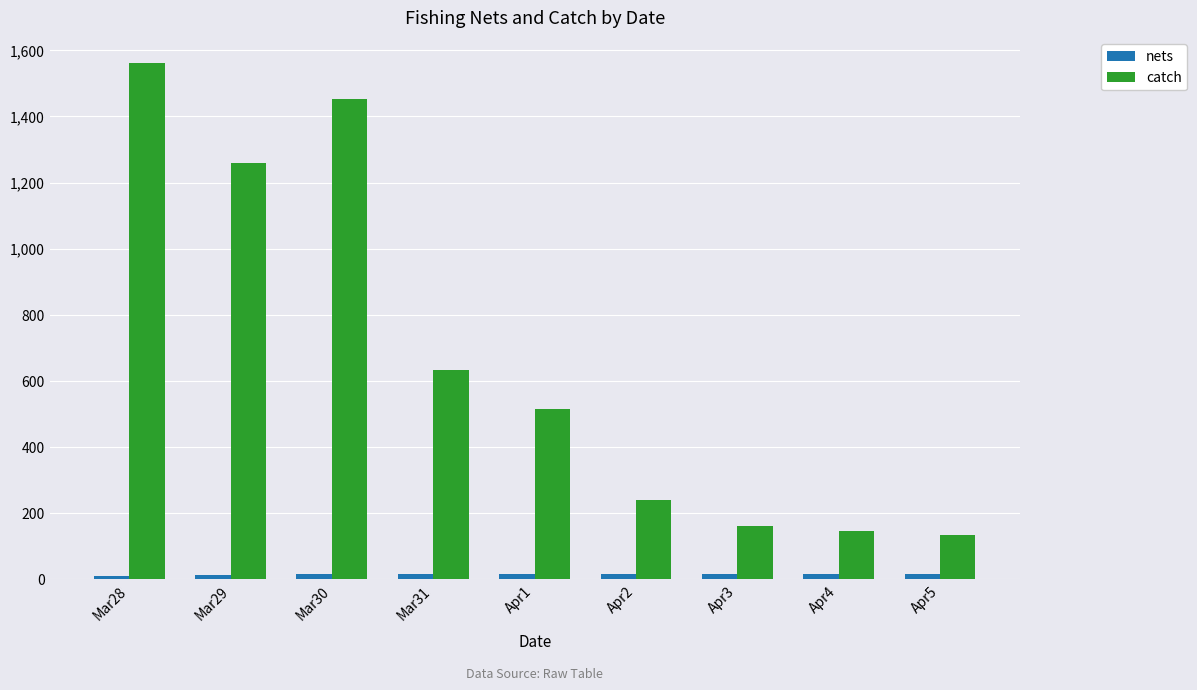

Are the bars grouped side by side (vs. stacked)?

Yes